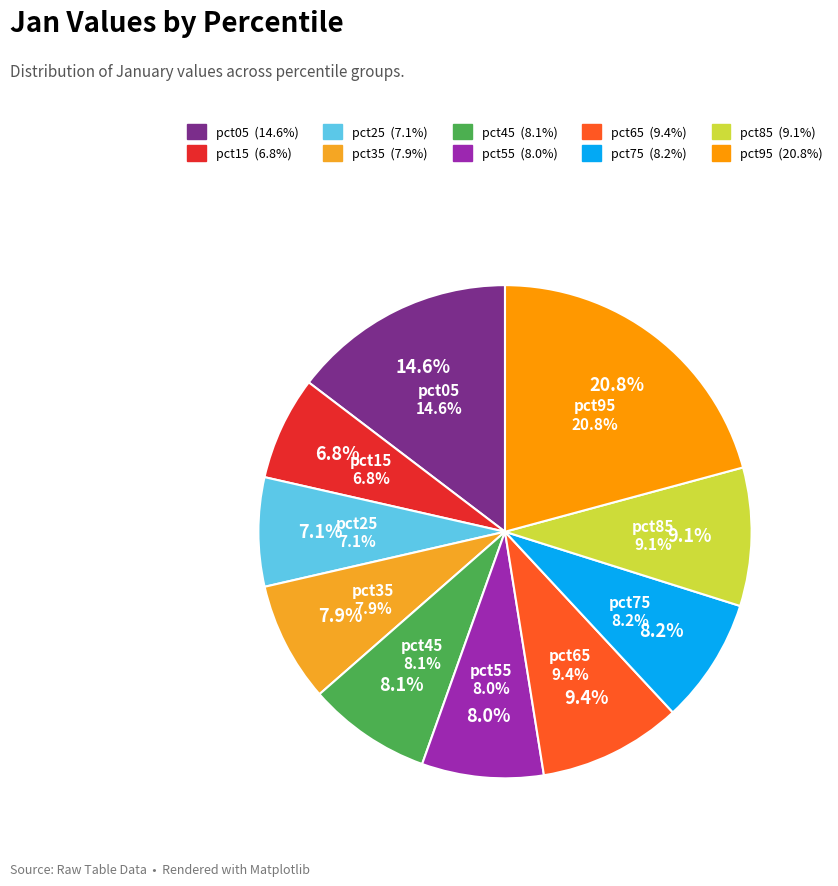

The pct65 slice represents 2% of the pie. True or false?

False